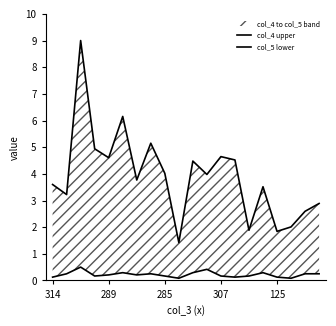

How many values in the col_4 upper series exceed 3?

14